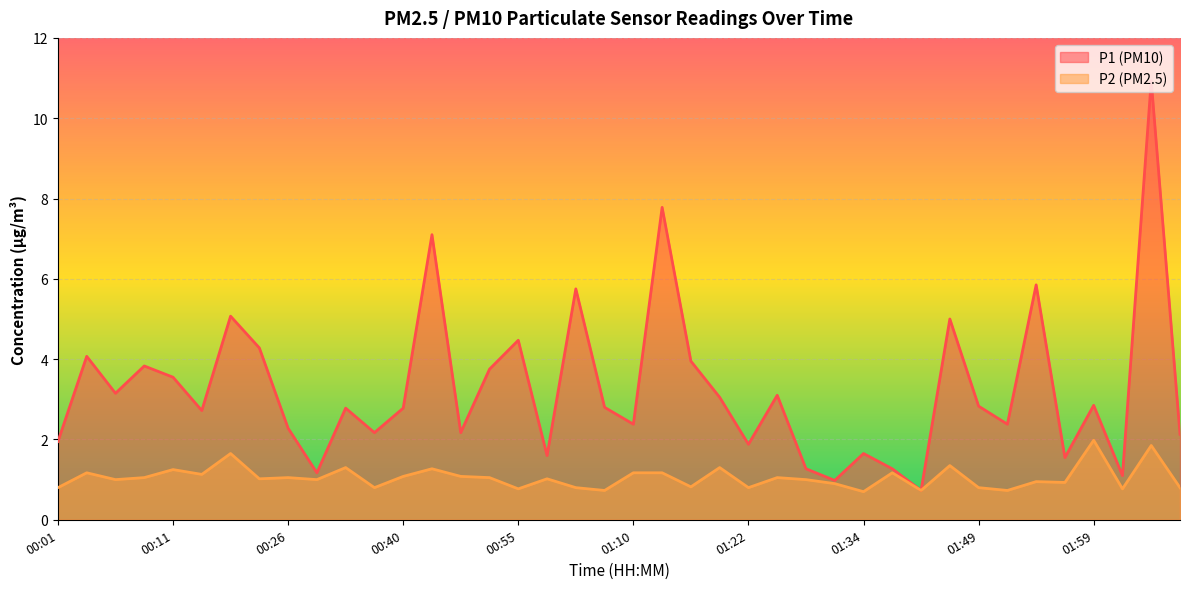

What is the difference between the P1 values at 00:01 and 01:17?

2.0